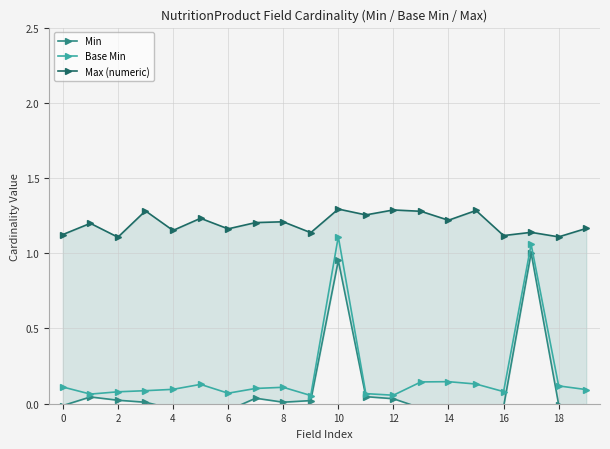

True or false: Base Min has a value of 0.1 at 4.

True